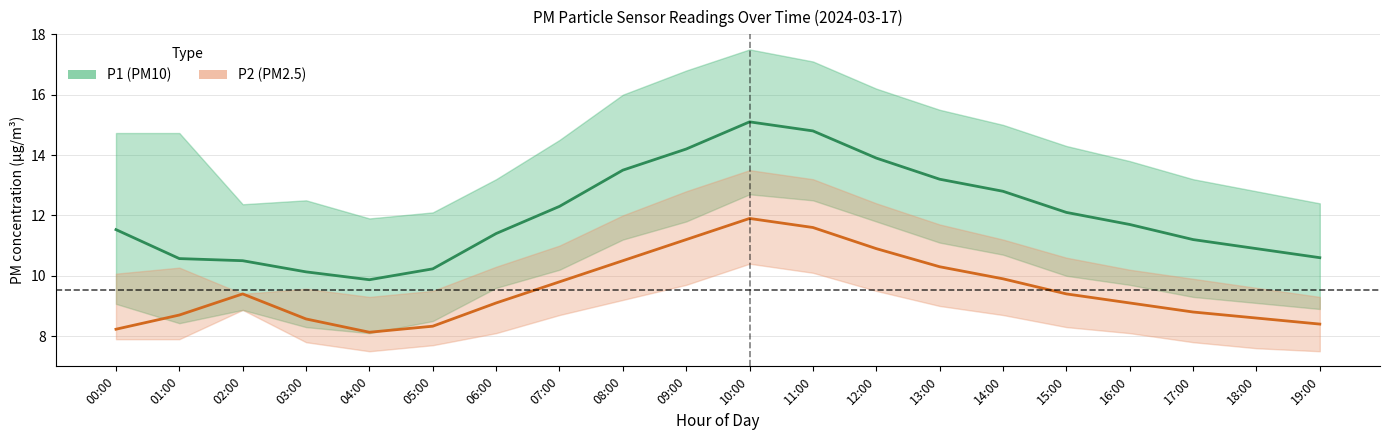

True or false: P1 has a value of 11.7 at 16:00.

True